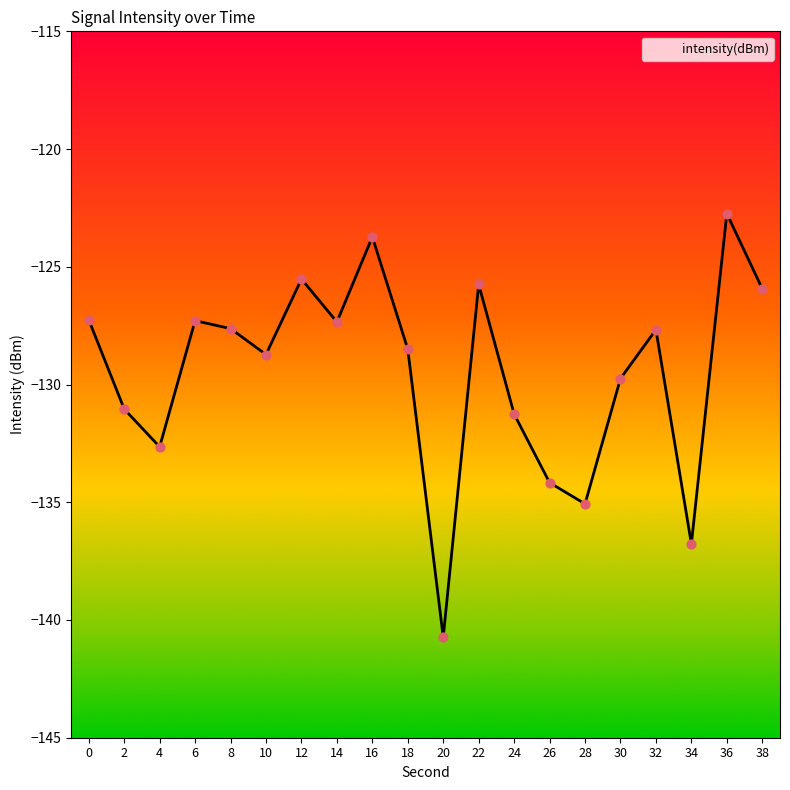

Between 20 and 24, which is larger?

24